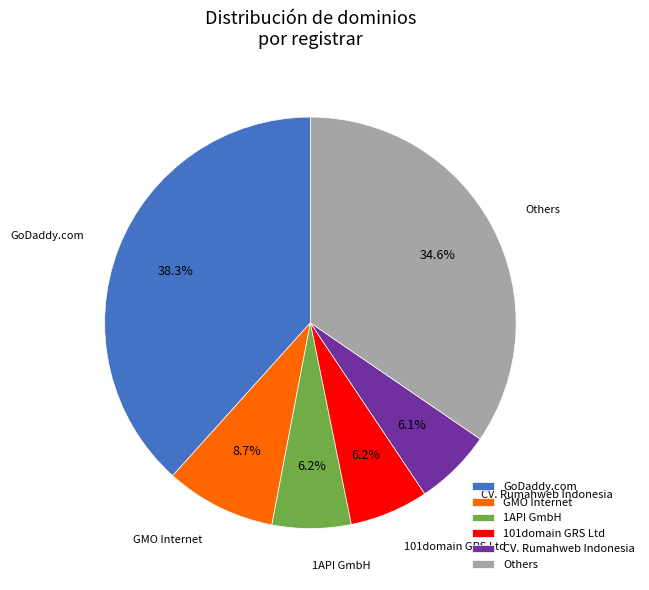

Which category has the biggest portion of the pie?

GoDaddy.com